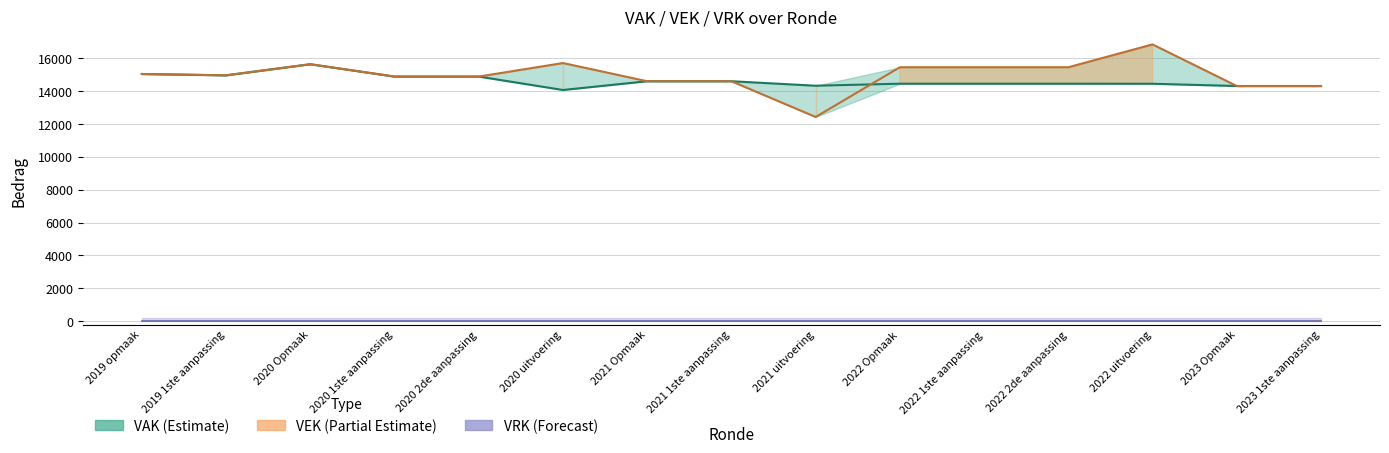

What is the sum of all VEK values?

224435